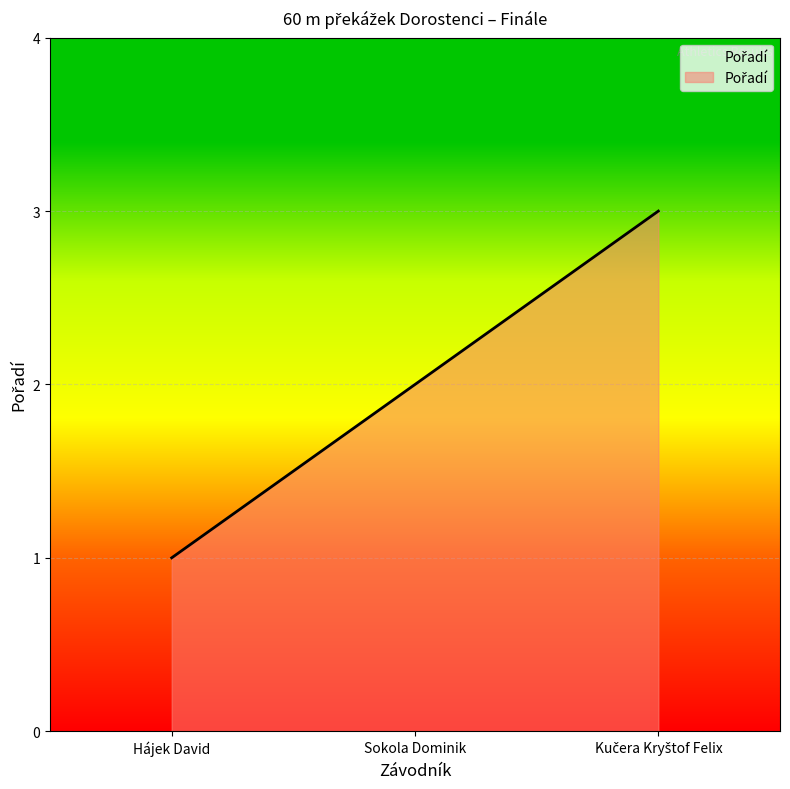

What is the difference between the maximum and second lowest values?

1